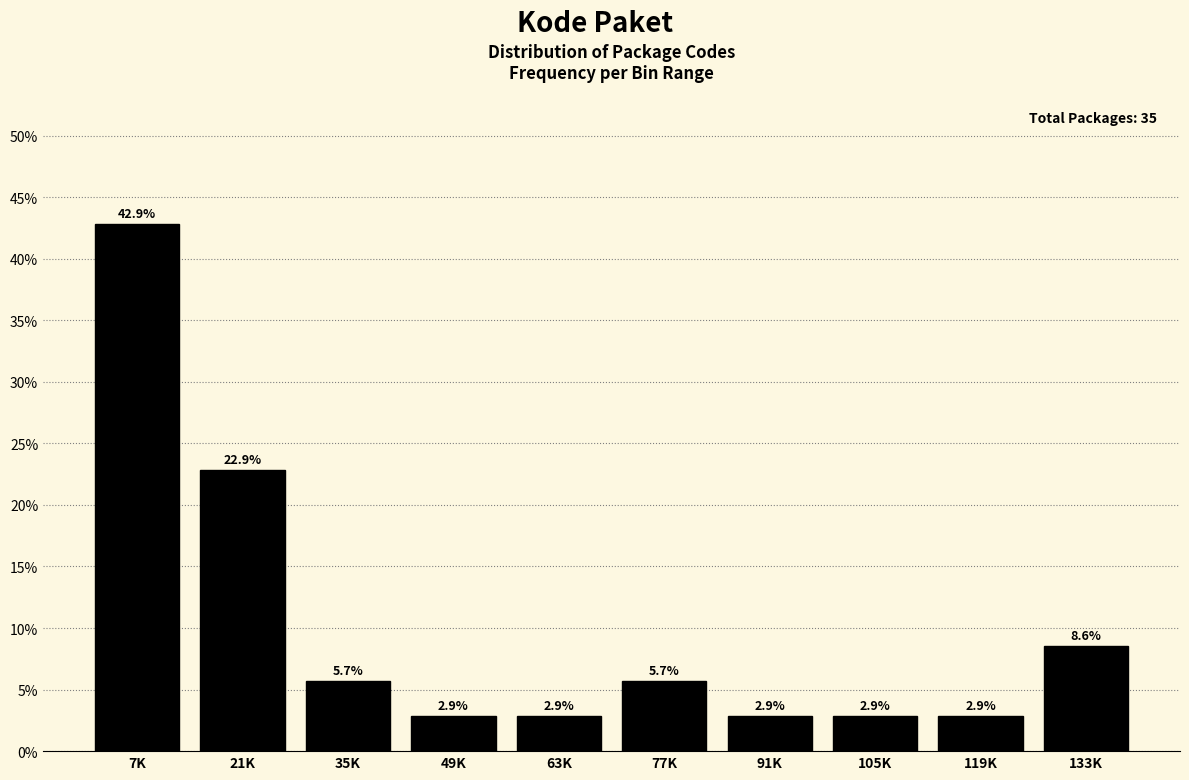

Reading left to right, extract all data points from this chart.

7K=42.9	21K=22.9	35K=5.7	49K=2.9	63K=2.9	77K=5.7	91K=2.9	105K=2.9	119K=2.9	133K=8.6